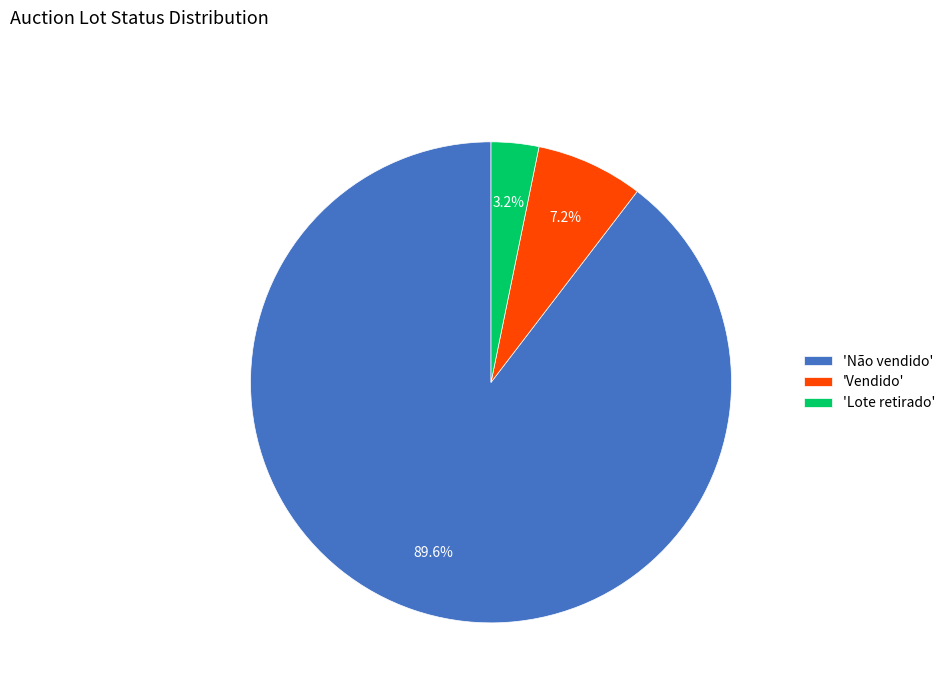

Is there a majority slice in this chart?

Yes